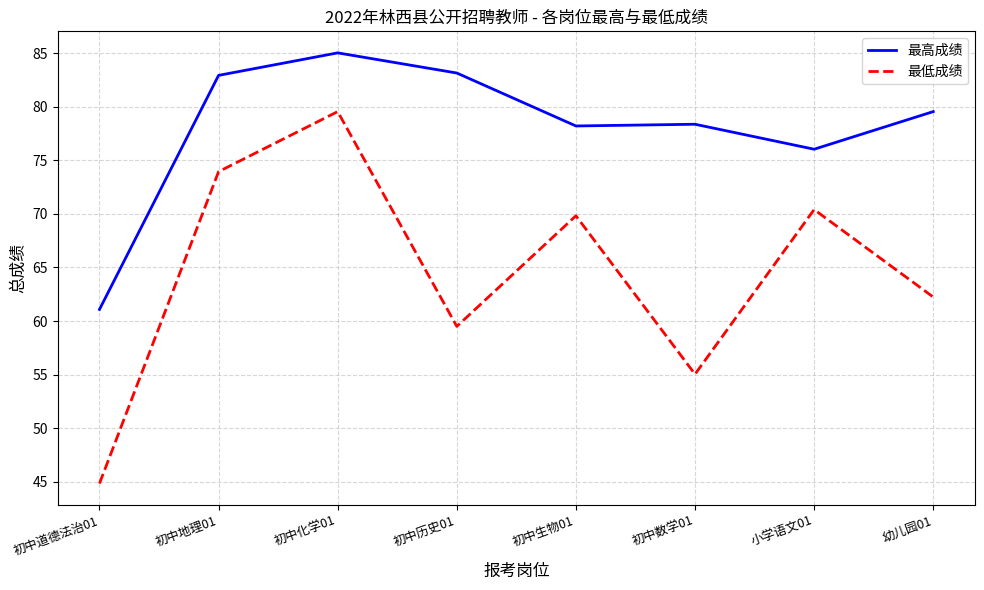

True or false: 最高成绩 and 最低成绩 intersect in this chart.

False